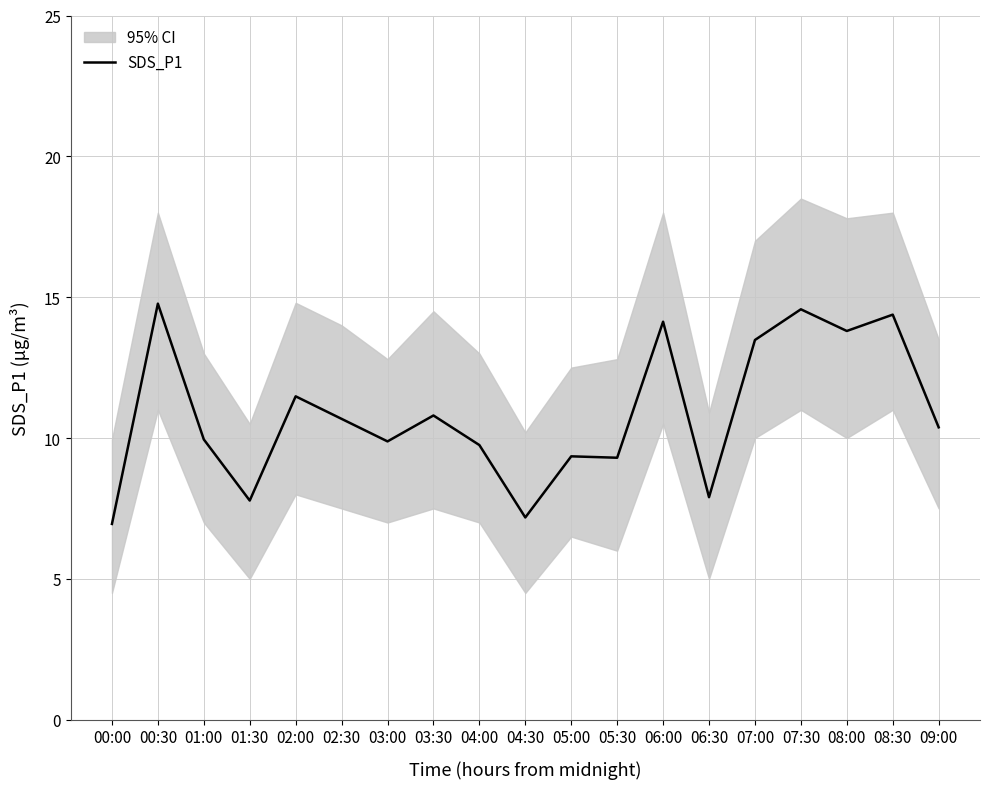

What is the greatest value displayed?

14.8